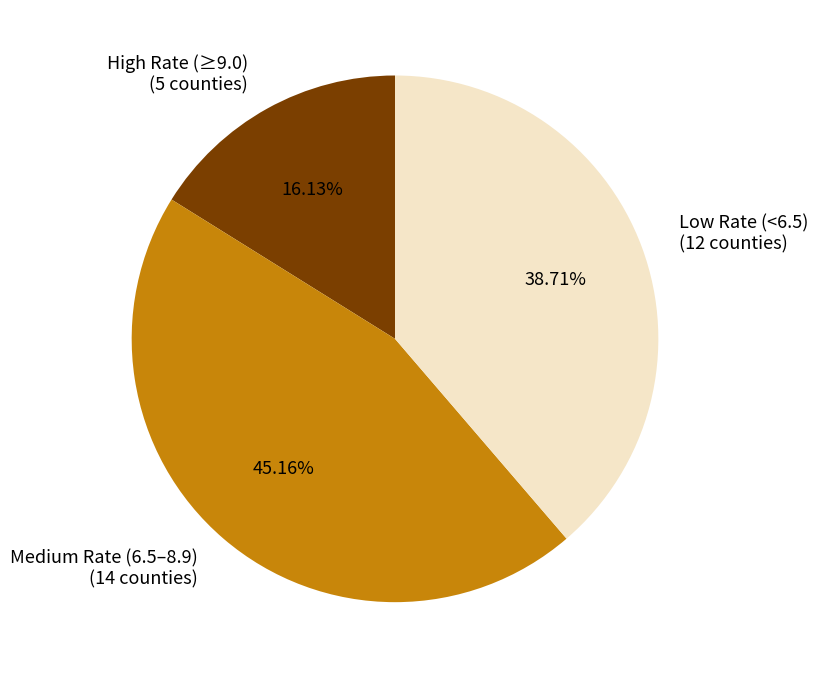

To the nearest percent, what is the difference between the largest and smallest slice percentages?

29%